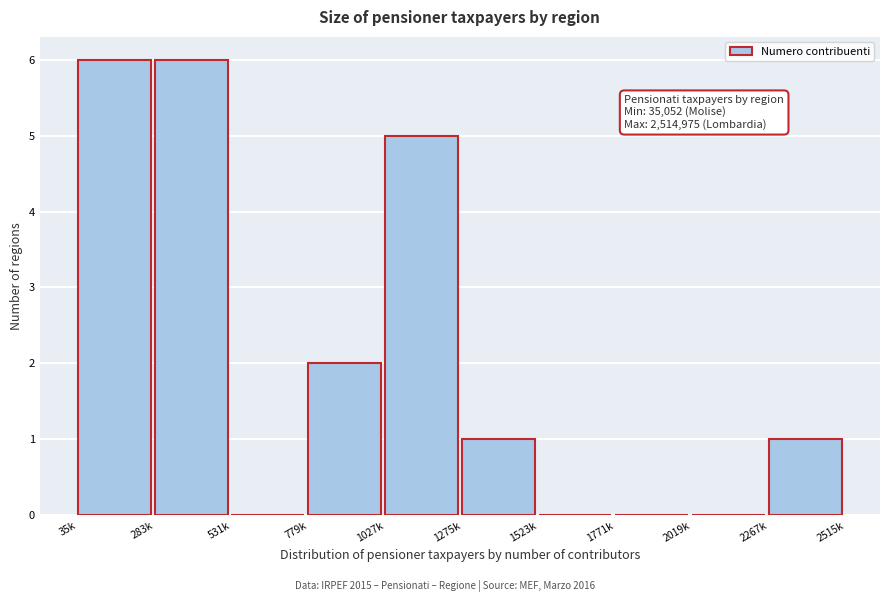

Reading left to right, transcribe all the data shown in this chart.

35k=6	283k=6	531k=0	779k=2	1027k=5	1275k=1	1523k=0	1771k=0	2019k=0	2267k=1